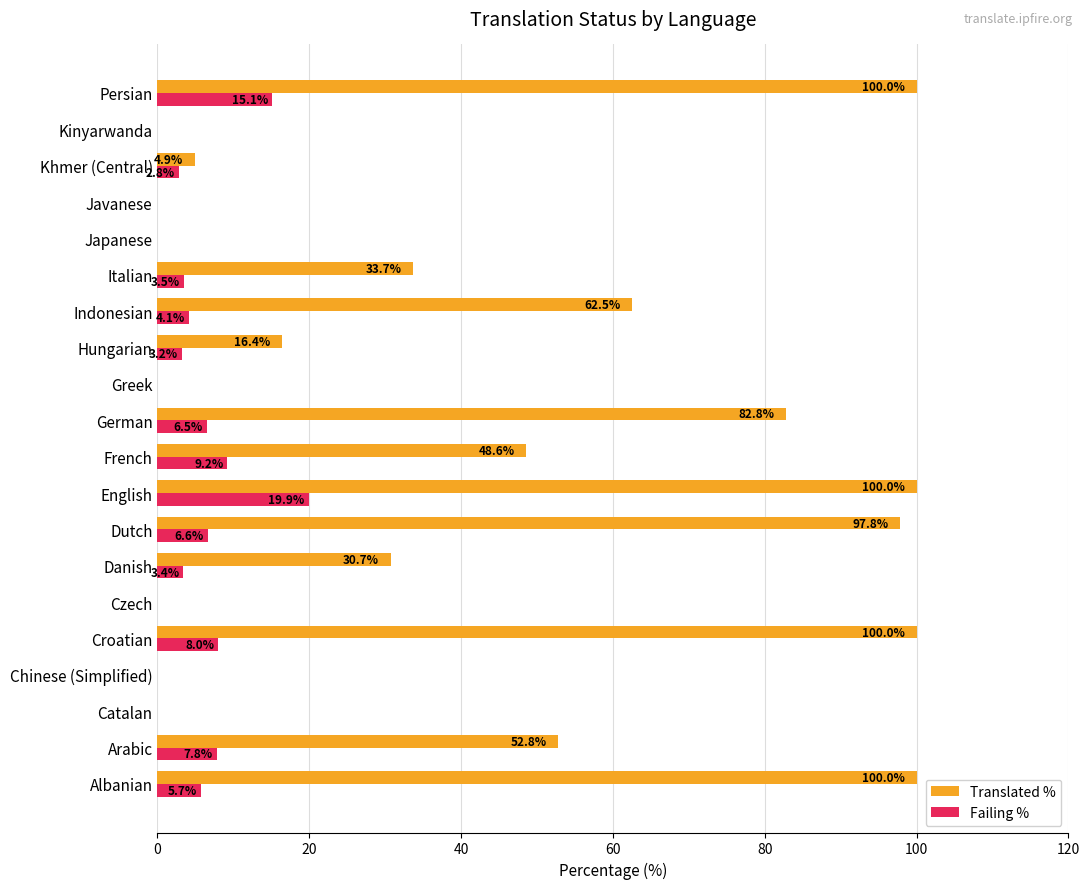

At which category is the sum across all series the highest?

English